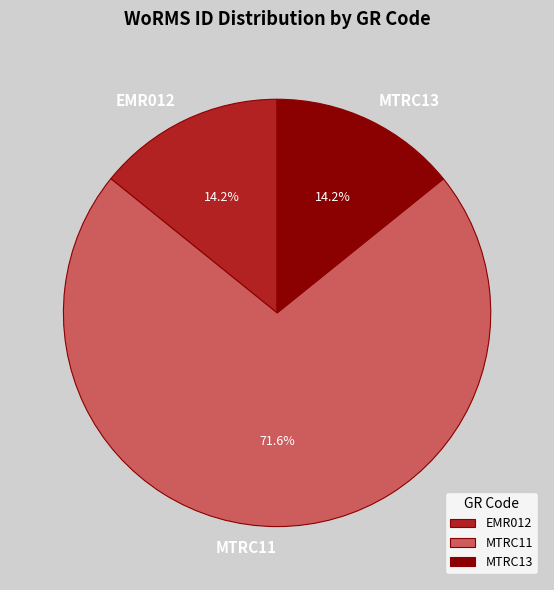

What is the largest slice in the pie chart?

MTRC11